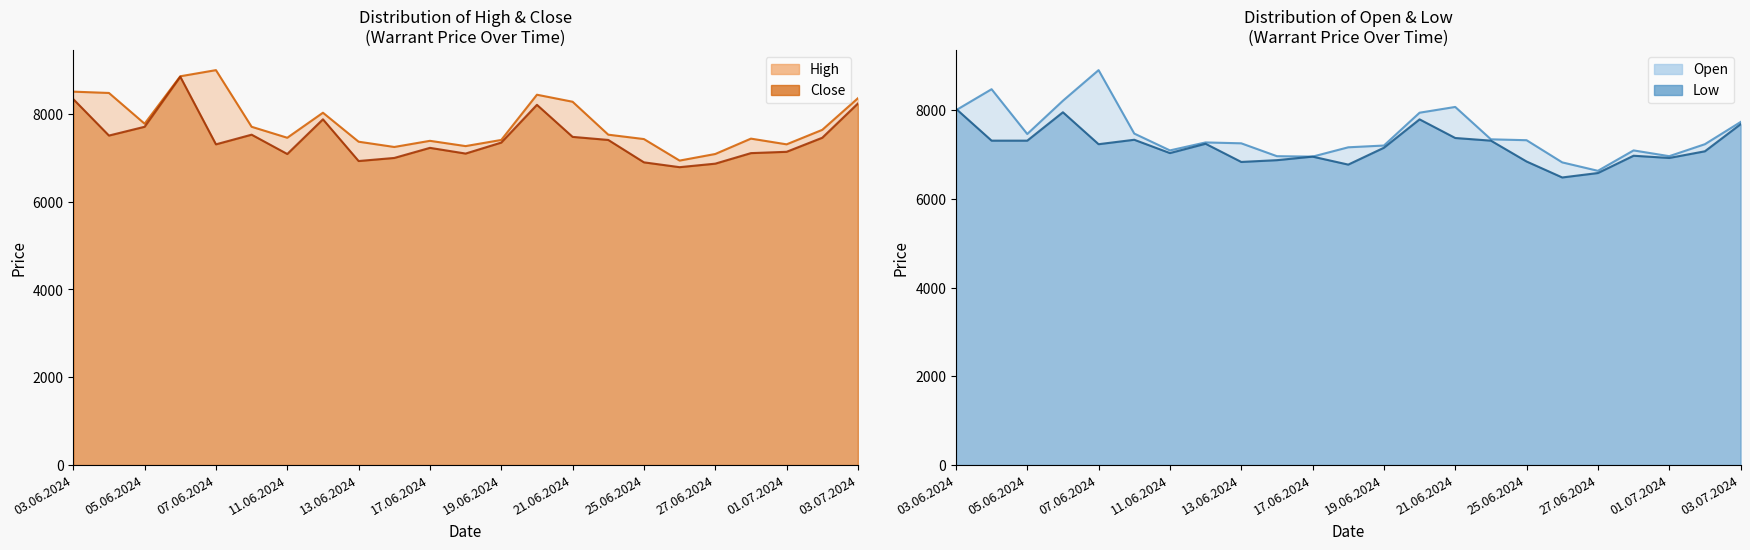

What position from the right is 03.07.2024?

1